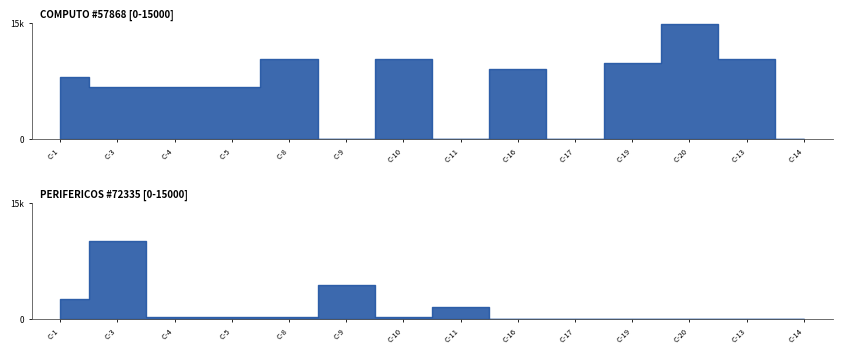

What position from the left is C-11?

8